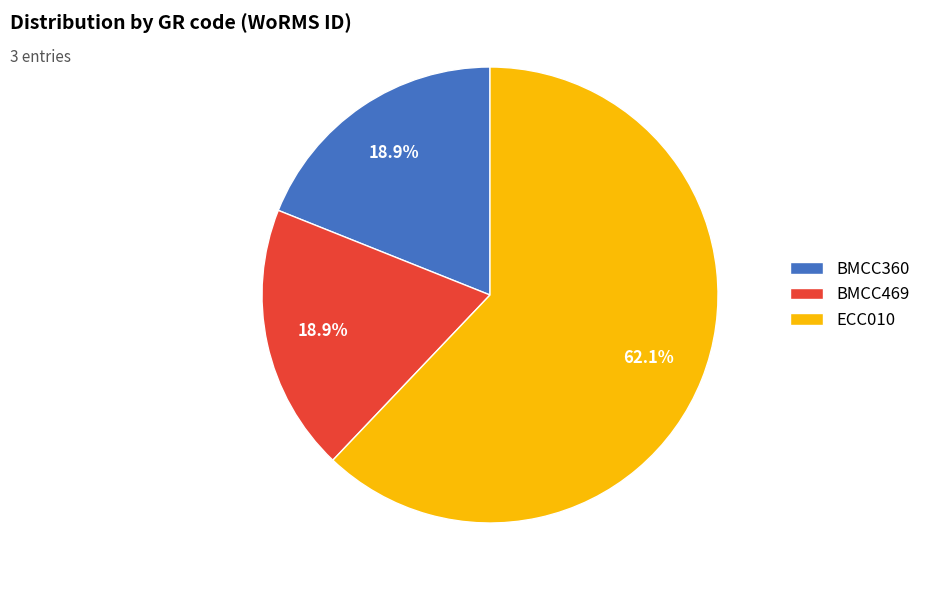

What is the ratio of the value at ECC010 to the value at BMCC469?

3.3